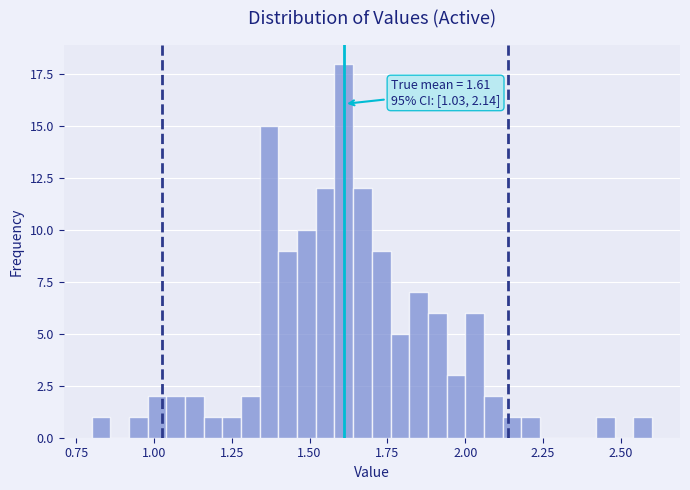

Read against the x-axis, roughly where is the centre of the tallest bar?

1.60